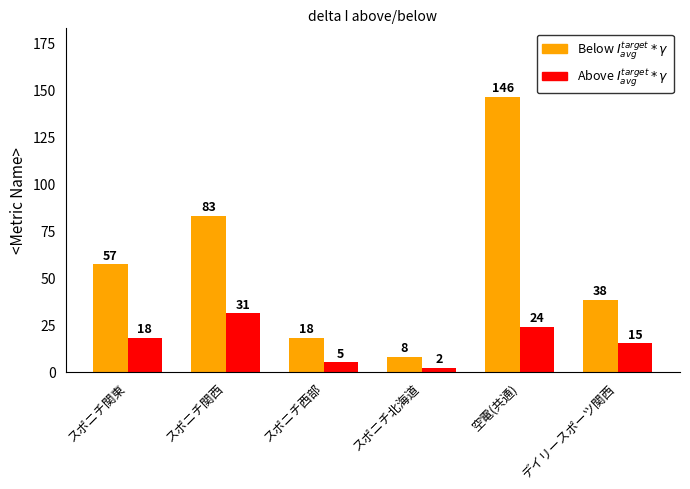

Reading right to left, transcribe all the data shown in this chart.

Below $I_{avg}^{target} * \gamma$: 38	146	8	18	83	57
Above $I_{avg}^{target} * \gamma$: 15	24	2	5	31	18